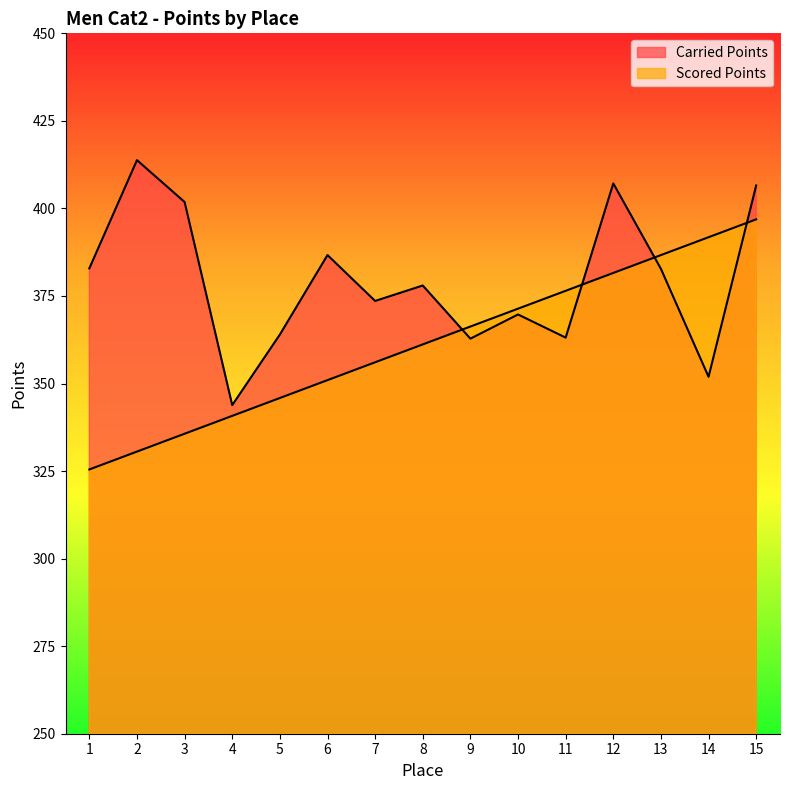

Reading left to right, what are all the values shown in this chart?

Carried Points: 382.9	413.8	401.8	343.8	364.0	386.7	373.6	378.0	362.8	369.7	363.1	407.1	382.8	351.9	406.6
Scored Points: 325.5	330.6	335.7	340.8	345.9	351.0	356.1	361.2	366.3	371.4	376.5	381.6	386.7	391.8	396.9